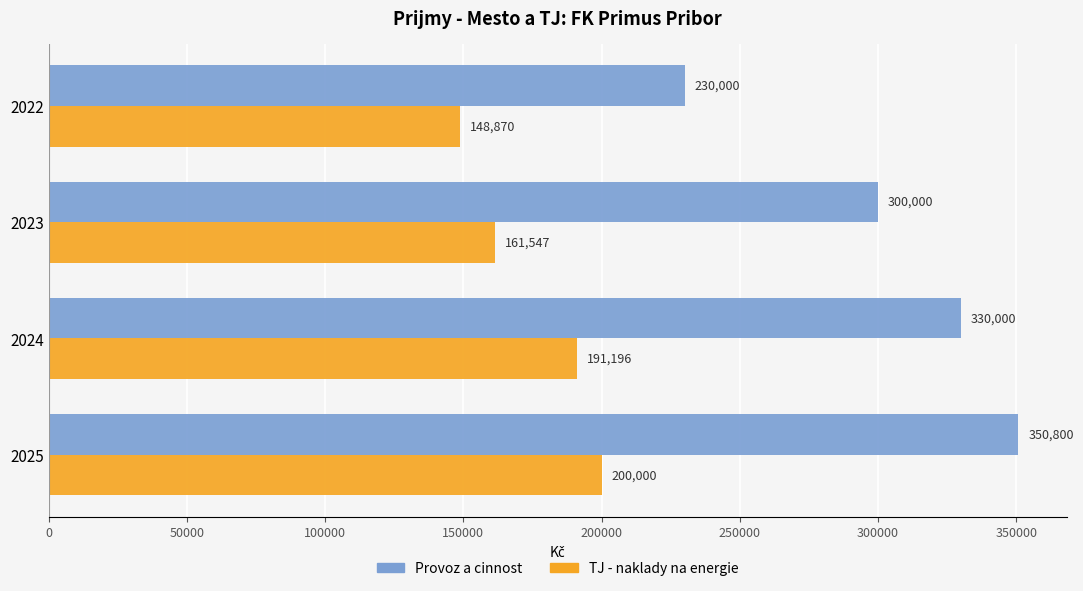

What is the sum of all Provoz a cinnost values?

1210800